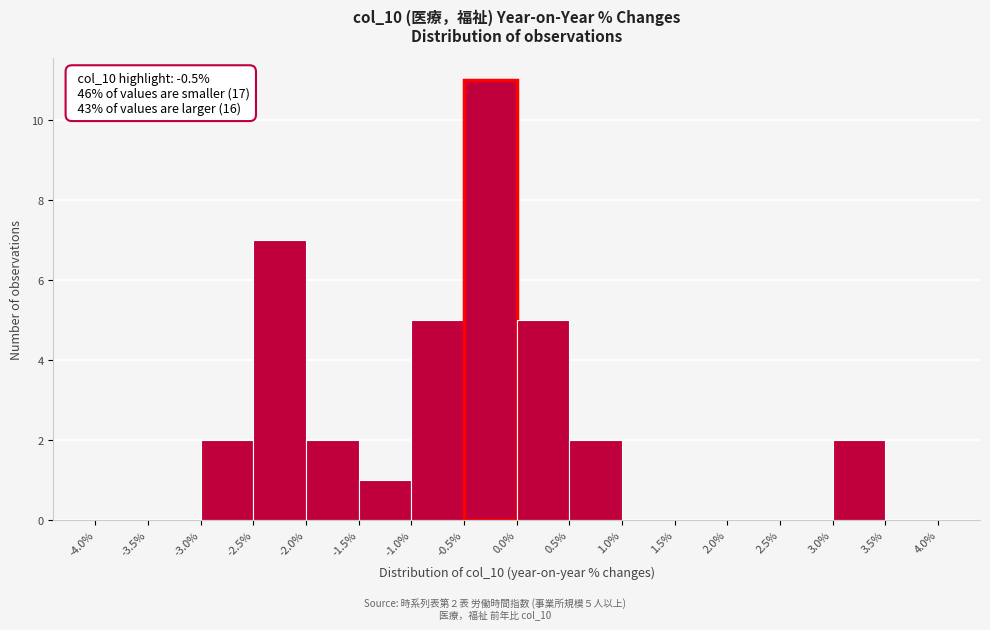

Over which range of the x-axis is the bar tallest?

-0.5% to 0.0%